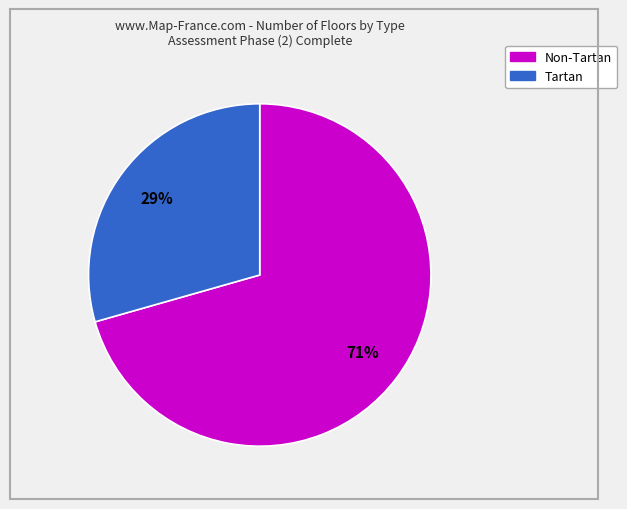

Combined, do Non-Tartan and Tartan account for over 50%?

Yes